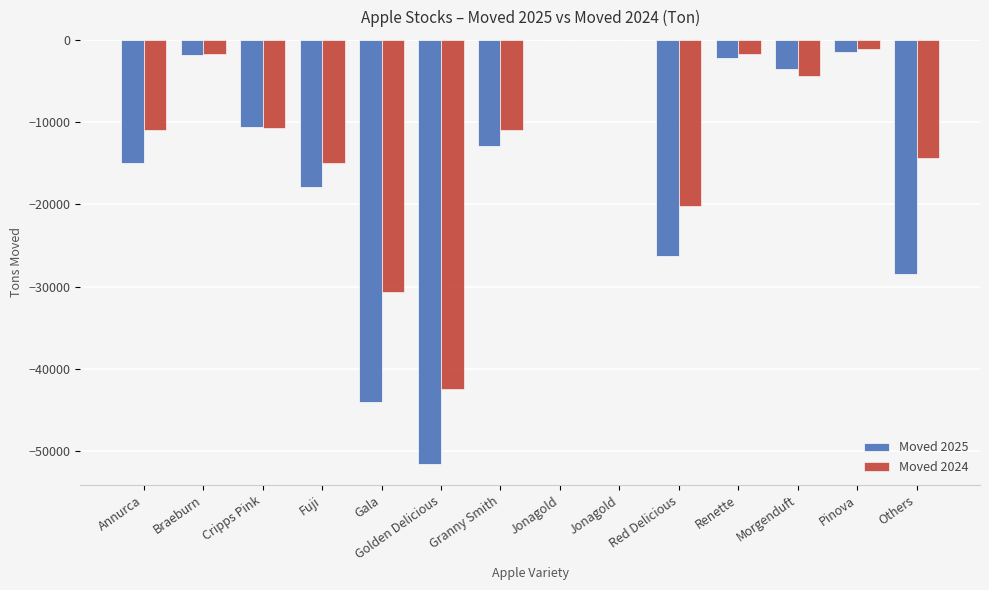

Which series has the largest range (max minus min)?

Moved 2025